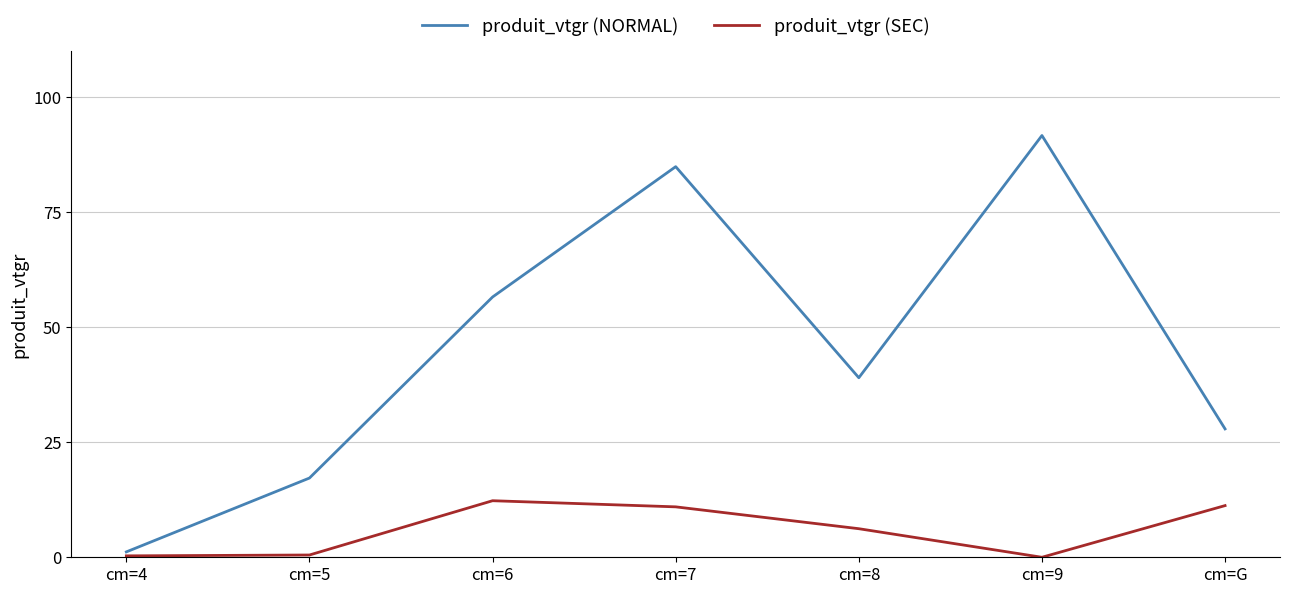

Where does the produit_vtgr (NORMAL) series first go above 39?

cm=6